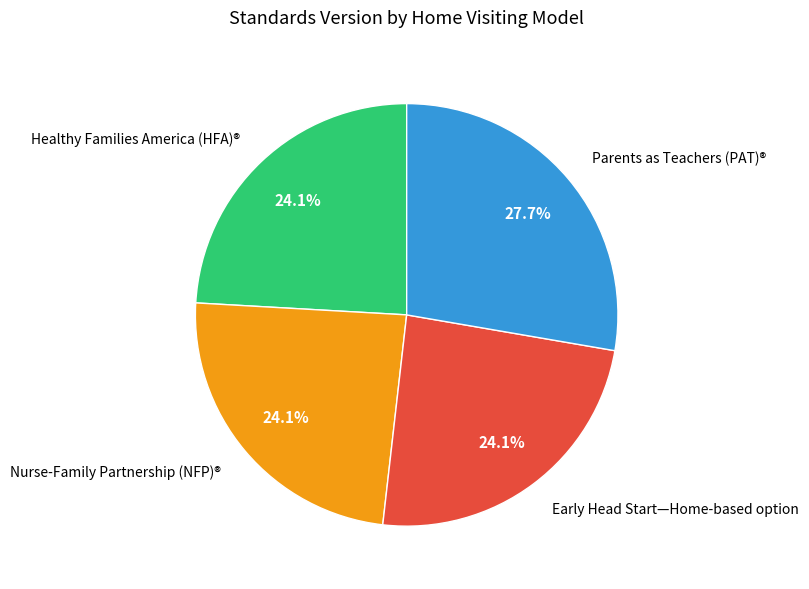

To the nearest percent, what percentage of the pie is Healthy Families America (HFA)®?

24%